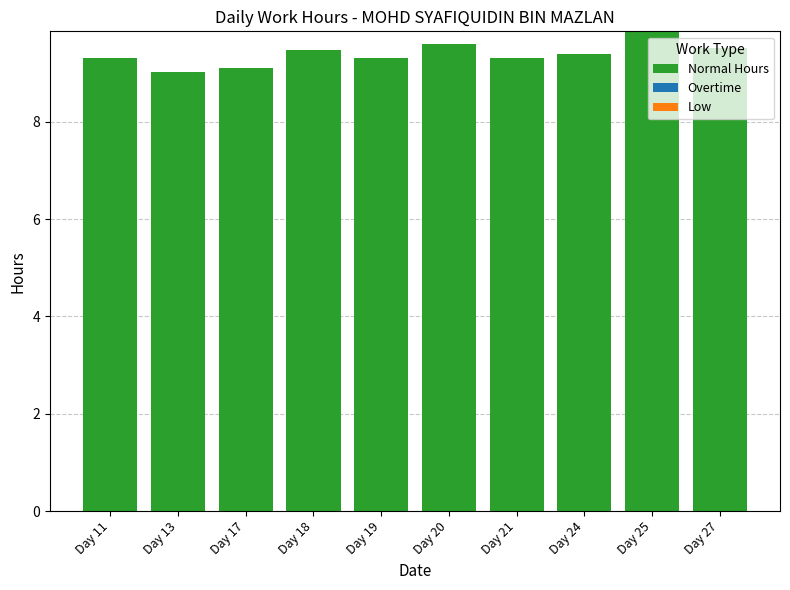

Are the bars horizontal?

No